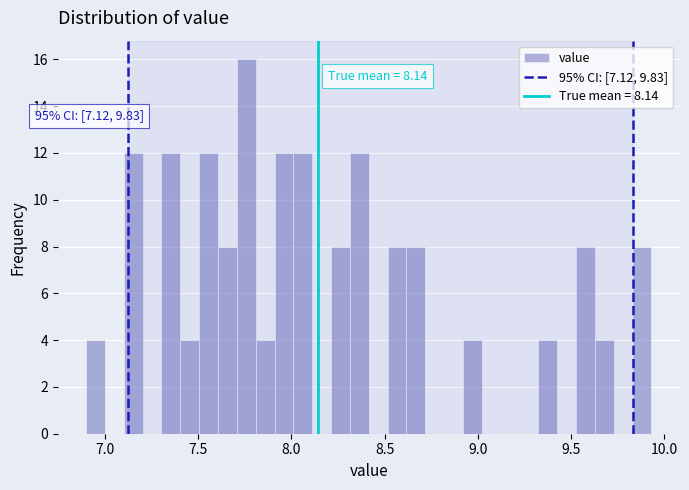

Read against the x-axis, roughly where is the centre of the tallest bar?

7.75